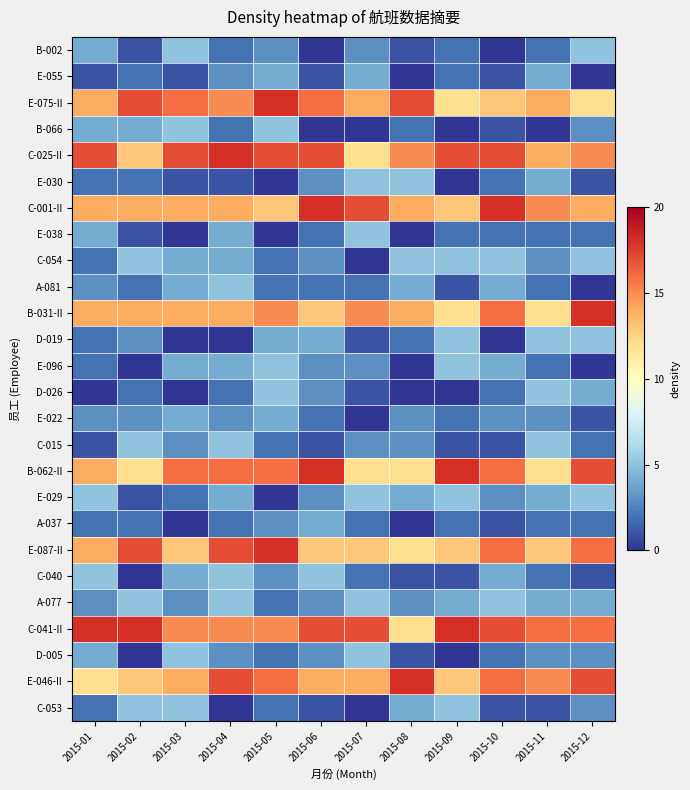

Reading left to right, list all the values displayed in this chart.

B-002: 2015-01=4	2015-02=1	2015-03=5	2015-04=2	2015-05=3	2015-06=0	2015-07=3	2015-08=1	2015-09=2	2015-10=0	2015-11=2	2015-12=5
E-055: 2015-01=1	2015-02=2	2015-03=1	2015-04=3	2015-05=4	2015-06=1	2015-07=4	2015-08=0	2015-09=2	2015-10=1	2015-11=4	2015-12=0
E-075-II: 2015-01=14	2015-02=17	2015-03=16	2015-04=15	2015-05=18	2015-06=16	2015-07=14	2015-08=17	2015-09=12	2015-10=13	2015-11=14	2015-12=12
B-066: 2015-01=4	2015-02=4	2015-03=5	2015-04=2	2015-05=5	2015-06=0	2015-07=0	2015-08=2	2015-09=0	2015-10=1	2015-11=0	2015-12=3
C-025-II: 2015-01=17	2015-02=13	2015-03=17	2015-04=18	2015-05=17	2015-06=17	2015-07=12	2015-08=15	2015-09=17	2015-10=17	2015-11=14	2015-12=15
E-030: 2015-01=2	2015-02=2	2015-03=1	2015-04=1	2015-05=0	2015-06=3	2015-07=5	2015-08=5	2015-09=0	2015-10=2	2015-11=4	2015-12=1
C-001-II: 2015-01=14	2015-02=14	2015-03=14	2015-04=14	2015-05=13	2015-06=18	2015-07=17	2015-08=14	2015-09=13	2015-10=18	2015-11=15	2015-12=14
E-038: 2015-01=4	2015-02=1	2015-03=0	2015-04=4	2015-05=0	2015-06=2	2015-07=5	2015-08=0	2015-09=2	2015-10=2	2015-11=2	2015-12=2
C-054: 2015-01=2	2015-02=5	2015-03=4	2015-04=4	2015-05=2	2015-06=3	2015-07=0	2015-08=5	2015-09=5	2015-10=5	2015-11=3	2015-12=5
A-081: 2015-01=3	2015-02=2	2015-03=4	2015-04=5	2015-05=2	2015-06=2	2015-07=2	2015-08=4	2015-09=1	2015-10=4	2015-11=2	2015-12=0
B-031-II: 2015-01=14	2015-02=14	2015-03=14	2015-04=14	2015-05=15	2015-06=13	2015-07=15	2015-08=14	2015-09=12	2015-10=16	2015-11=12	2015-12=18
D-019: 2015-01=2	2015-02=3	2015-03=0	2015-04=0	2015-05=4	2015-06=4	2015-07=1	2015-08=2	2015-09=5	2015-10=0	2015-11=5	2015-12=5
E-096: 2015-01=2	2015-02=0	2015-03=4	2015-04=4	2015-05=5	2015-06=3	2015-07=3	2015-08=0	2015-09=5	2015-10=4	2015-11=2	2015-12=0
D-026: 2015-01=0	2015-02=2	2015-03=0	2015-04=2	2015-05=5	2015-06=3	2015-07=1	2015-08=0	2015-09=0	2015-10=2	2015-11=5	2015-12=4
E-022: 2015-01=3	2015-02=3	2015-03=4	2015-04=3	2015-05=4	2015-06=2	2015-07=0	2015-08=3	2015-09=2	2015-10=3	2015-11=3	2015-12=1
C-015: 2015-01=1	2015-02=5	2015-03=3	2015-04=5	2015-05=2	2015-06=1	2015-07=3	2015-08=3	2015-09=1	2015-10=1	2015-11=5	2015-12=2
B-062-II: 2015-01=14	2015-02=12	2015-03=16	2015-04=16	2015-05=16	2015-06=18	2015-07=12	2015-08=12	2015-09=18	2015-10=16	2015-11=12	2015-12=17
E-029: 2015-01=5	2015-02=1	2015-03=2	2015-04=4	2015-05=0	2015-06=3	2015-07=5	2015-08=4	2015-09=5	2015-10=3	2015-11=4	2015-12=5
A-037: 2015-01=2	2015-02=2	2015-03=0	2015-04=2	2015-05=3	2015-06=4	2015-07=2	2015-08=0	2015-09=2	2015-10=1	2015-11=2	2015-12=2
E-087-II: 2015-01=14	2015-02=17	2015-03=13	2015-04=17	2015-05=18	2015-06=13	2015-07=13	2015-08=12	2015-09=13	2015-10=16	2015-11=13	2015-12=16
C-040: 2015-01=5	2015-02=0	2015-03=4	2015-04=5	2015-05=3	2015-06=5	2015-07=2	2015-08=1	2015-09=1	2015-10=4	2015-11=2	2015-12=1
A-077: 2015-01=3	2015-02=5	2015-03=3	2015-04=5	2015-05=2	2015-06=3	2015-07=5	2015-08=3	2015-09=4	2015-10=5	2015-11=4	2015-12=4
C-041-II: 2015-01=18	2015-02=18	2015-03=15	2015-04=15	2015-05=15	2015-06=17	2015-07=17	2015-08=12	2015-09=18	2015-10=17	2015-11=16	2015-12=16
D-005: 2015-01=4	2015-02=0	2015-03=5	2015-04=3	2015-05=2	2015-06=3	2015-07=5	2015-08=1	2015-09=0	2015-10=2	2015-11=3	2015-12=3
E-046-II: 2015-01=12	2015-02=13	2015-03=14	2015-04=17	2015-05=16	2015-06=14	2015-07=14	2015-08=18	2015-09=13	2015-10=16	2015-11=15	2015-12=17
C-053: 2015-01=2	2015-02=5	2015-03=5	2015-04=0	2015-05=2	2015-06=1	2015-07=0	2015-08=4	2015-09=5	2015-10=1	2015-11=1	2015-12=3